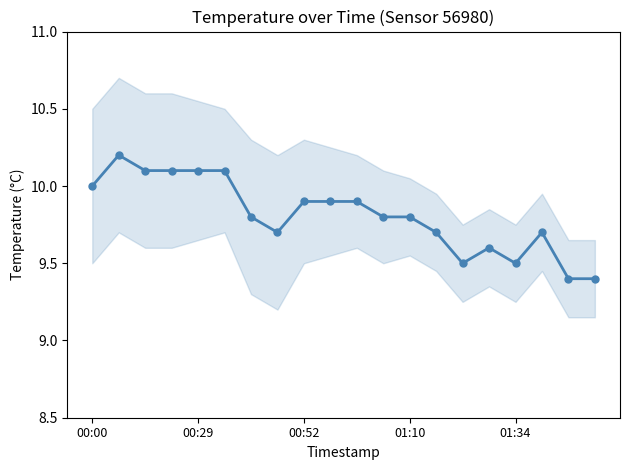

What is the approximate value at 19?

9.4